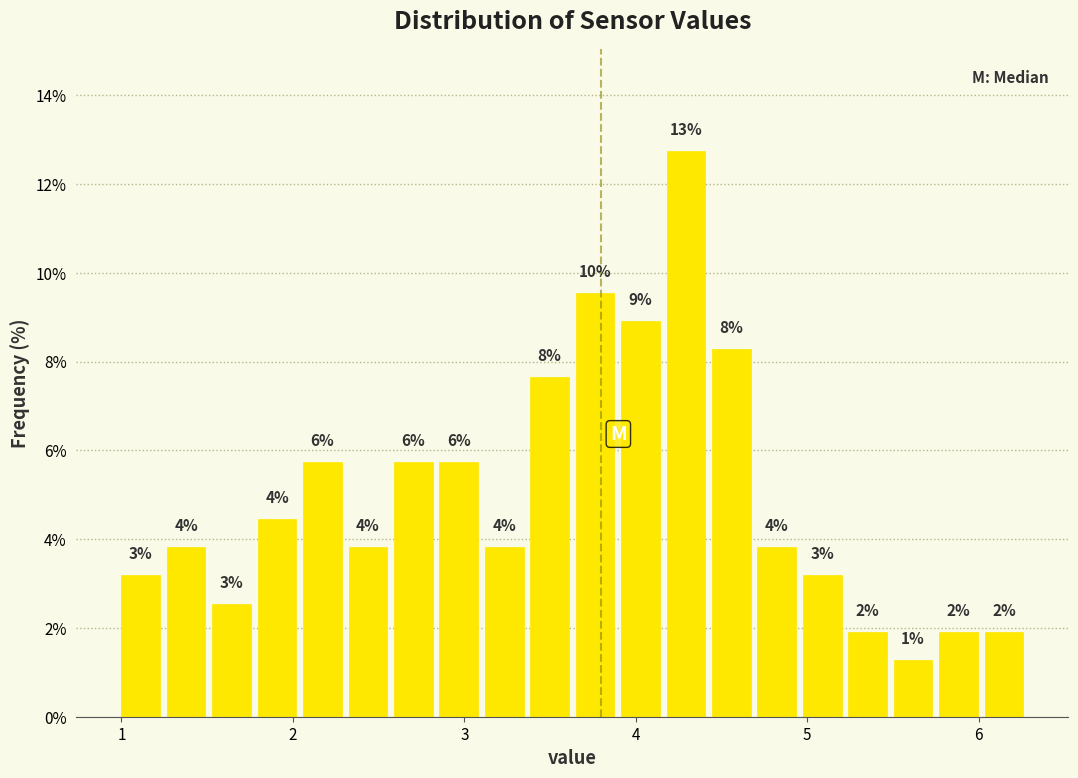

Read against the x-axis, roughly where is the centre of the tallest bar?

4.3